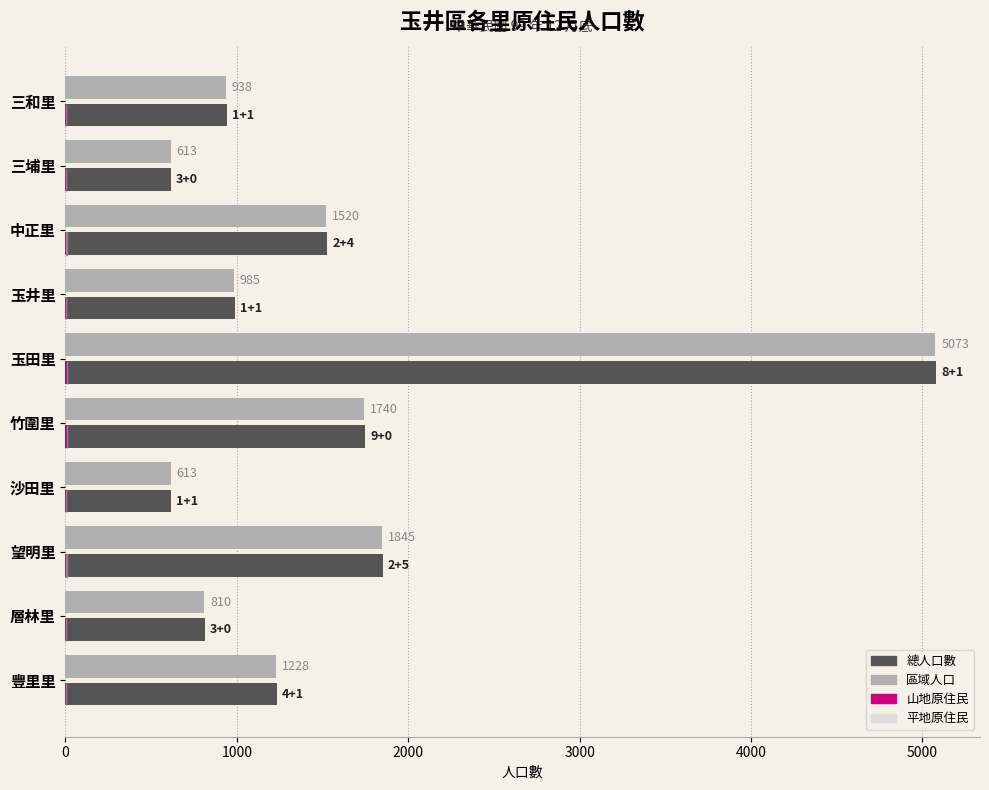

What is the sum of all 區域人口 values?

15365